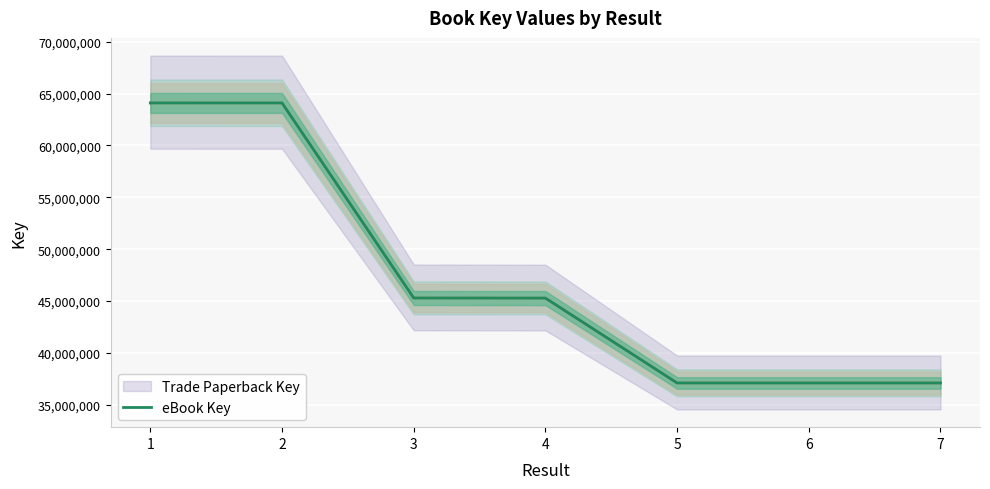

List the labels in order of value, smallest first.

7, 6, 5, 4, 3, 2, 1